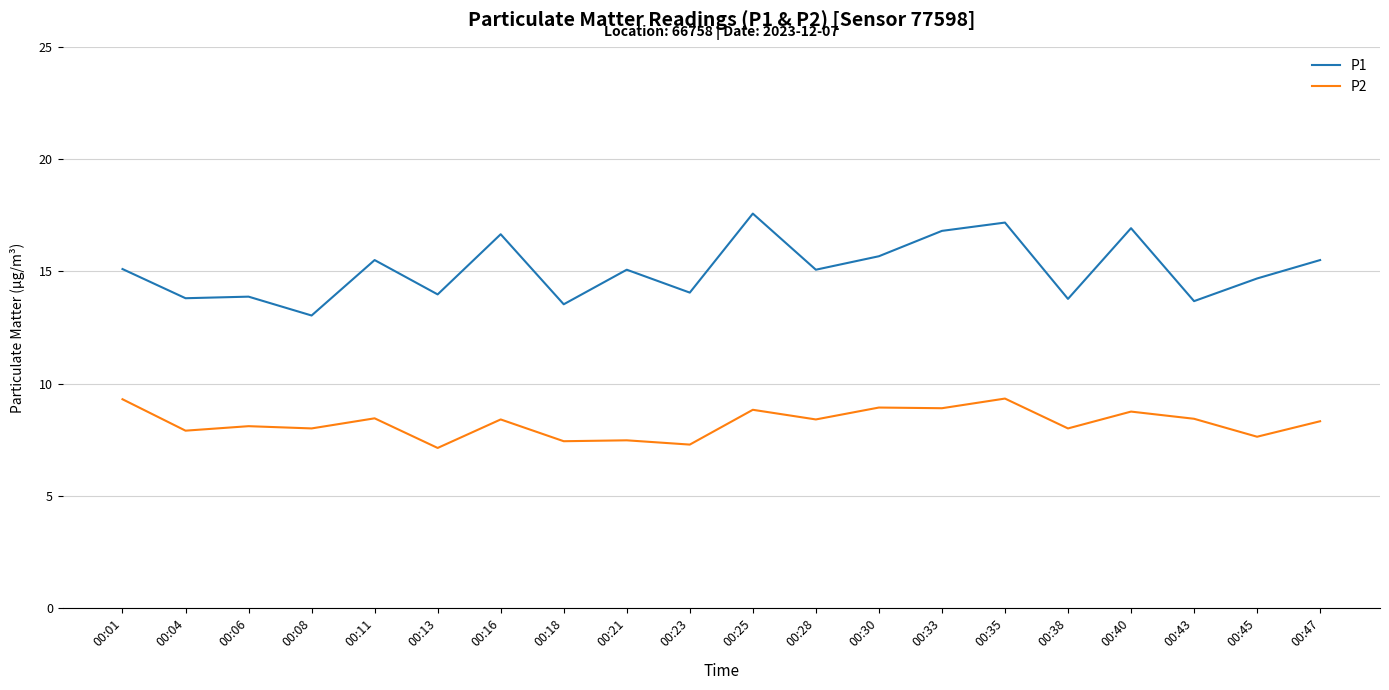

Is it true that P2 equals 8.1 at 00:06?

True